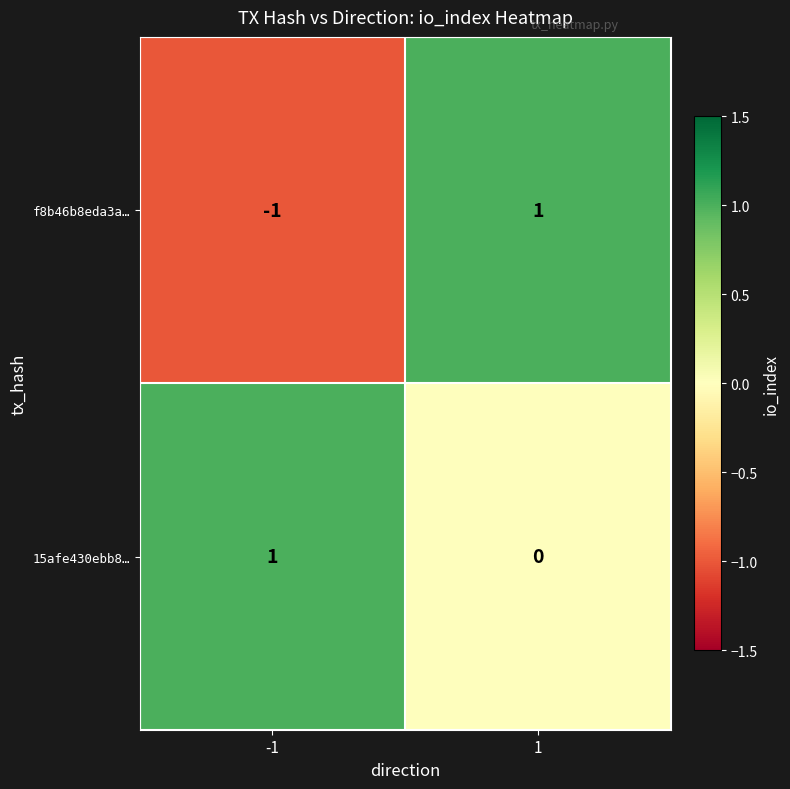

What is the greatest value displayed?

1